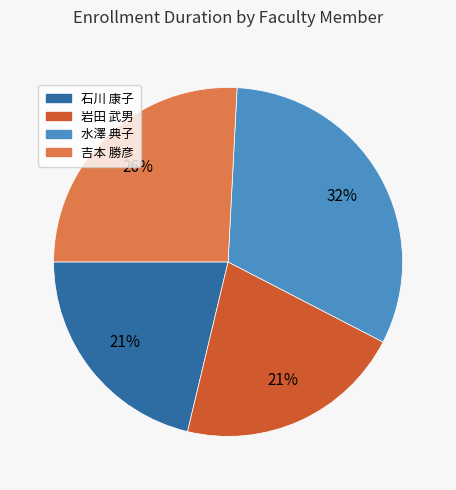

How many segments does this pie chart have?

4